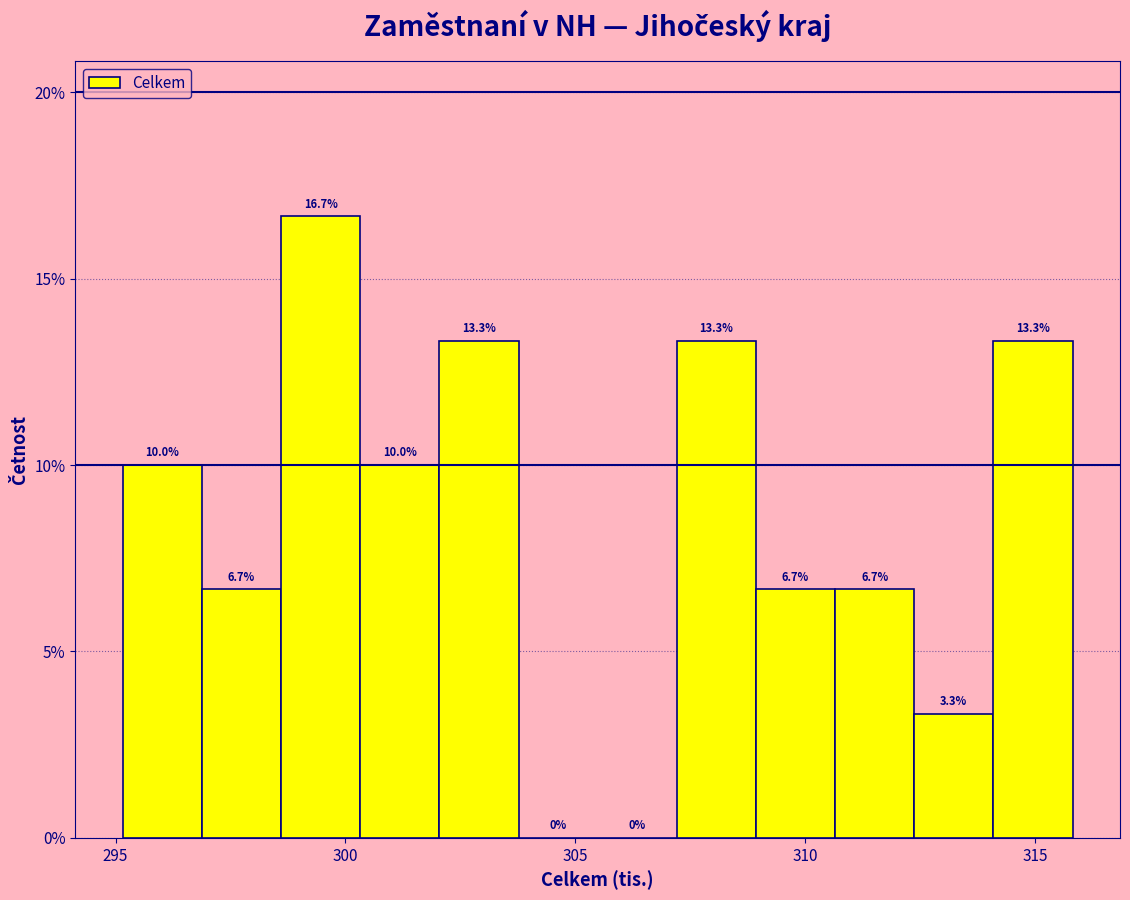

Read against the x-axis, roughly where is the centre of the tallest bar?

299.5